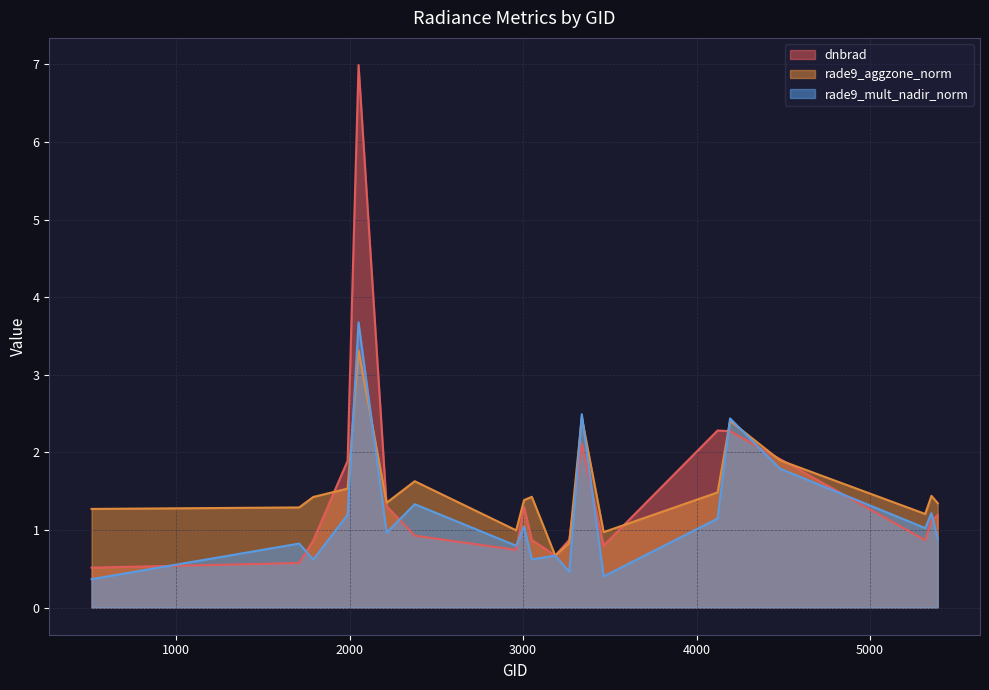

Reading left to right, extract all data points from this chart.

dnbrad: 512=0.5	1709=0.6	1790=0.9	1988=1.9	2051=7.0	2213=1.3	2375=0.9	2960=0.7	3005=1.3	3050=0.9	3185=0.7	3266=0.9	3338=2.1	3464=0.8	4121=2.3	4193=2.3	4481=1.9	5318=0.9	5354=1.1	5390=1.2
rade9_aggzone_norm: 512=1.3	1709=1.3	1790=1.4	1988=1.5	2051=3.3	2213=1.4	2375=1.6	2960=1.0	3005=1.4	3050=1.4	3185=0.7	3266=0.8	3338=2.5	3464=1.0	4121=1.5	4193=2.4	4481=1.9	5318=1.2	5354=1.4	5390=1.3
rade9_mult_nadir_norm: 512=0.4	1709=0.8	1790=0.6	1988=1.2	2051=3.7	2213=1.0	2375=1.3	2960=0.8	3005=1.0	3050=0.6	3185=0.7	3266=0.5	3338=2.5	3464=0.4	4121=1.1	4193=2.4	4481=1.8	5318=1.0	5354=1.2	5390=0.9